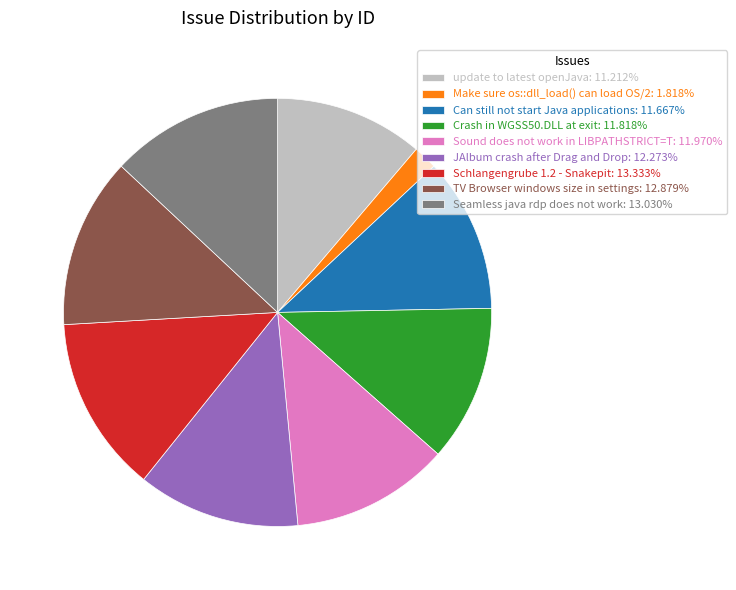

Is there any slice that represents more than half of the pie?

No